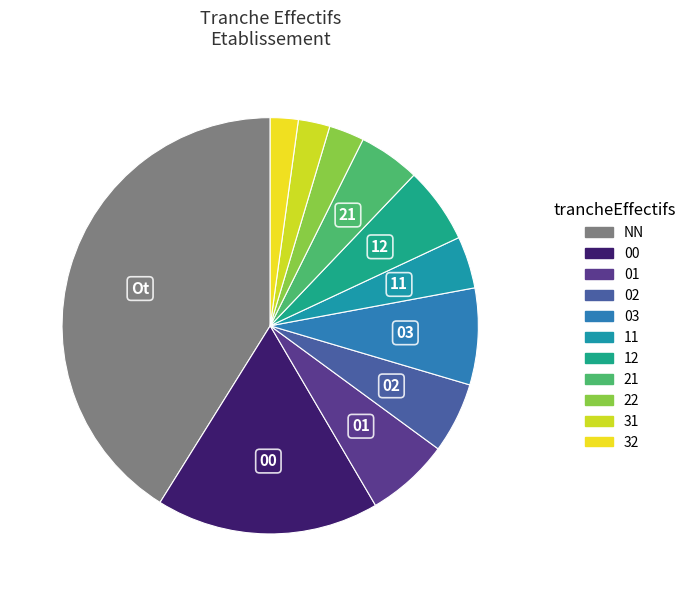

Is it true that 31 is 1% of the pie?

False